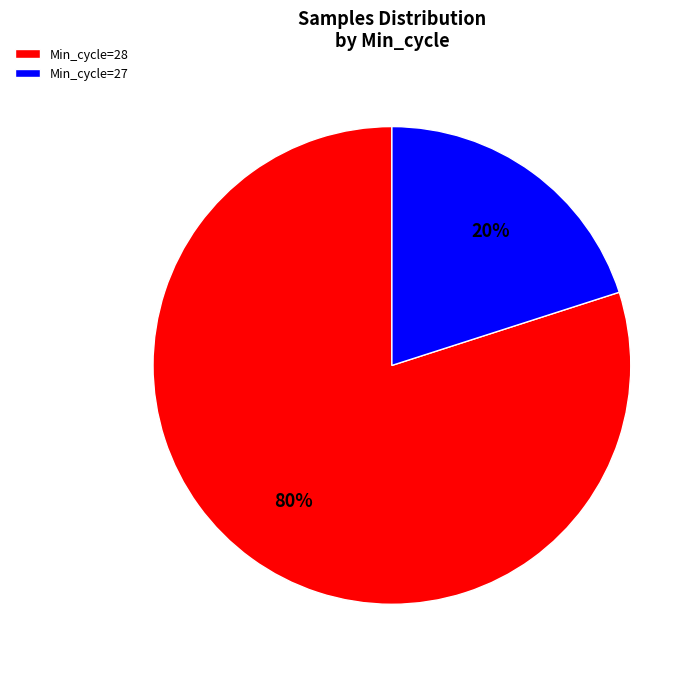

To the nearest percent, what portion does Min_cycle=27 represent?

20%